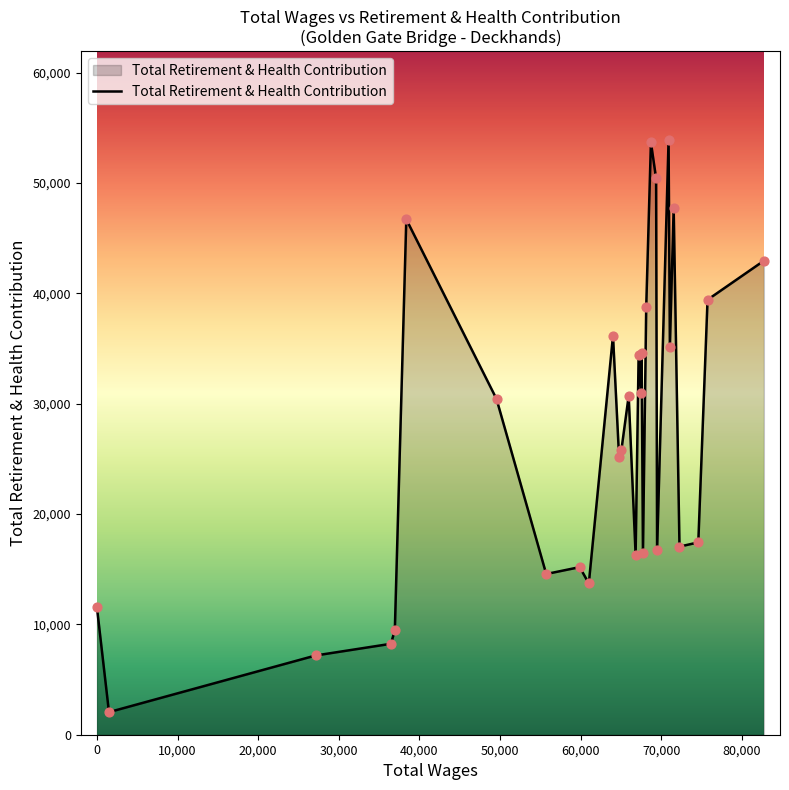

What is the difference between the maximum and minimum values?

51824